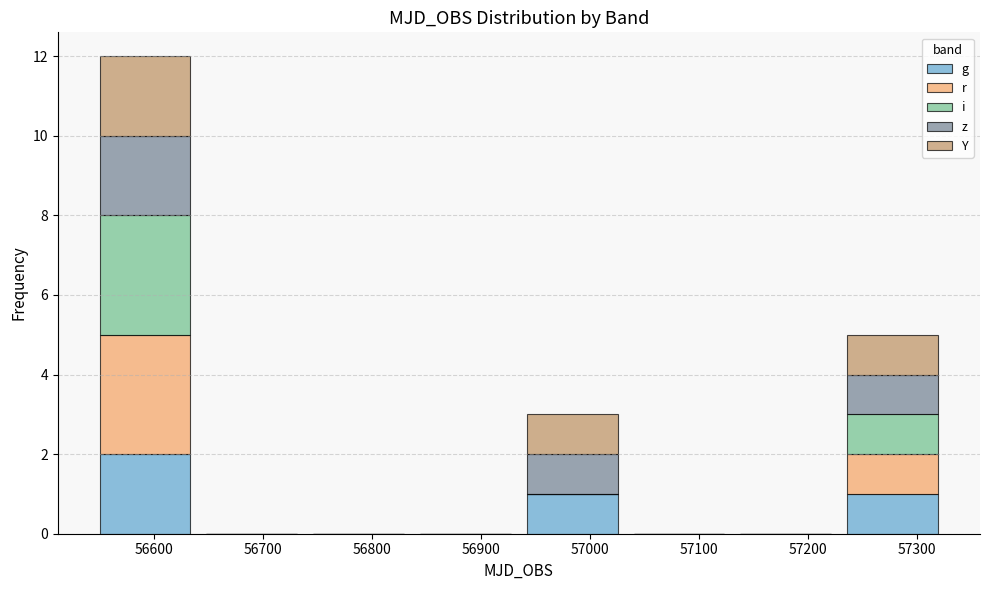

Which range on the x-axis has the tallest stacked bar (by total height)?

56540 to 56640